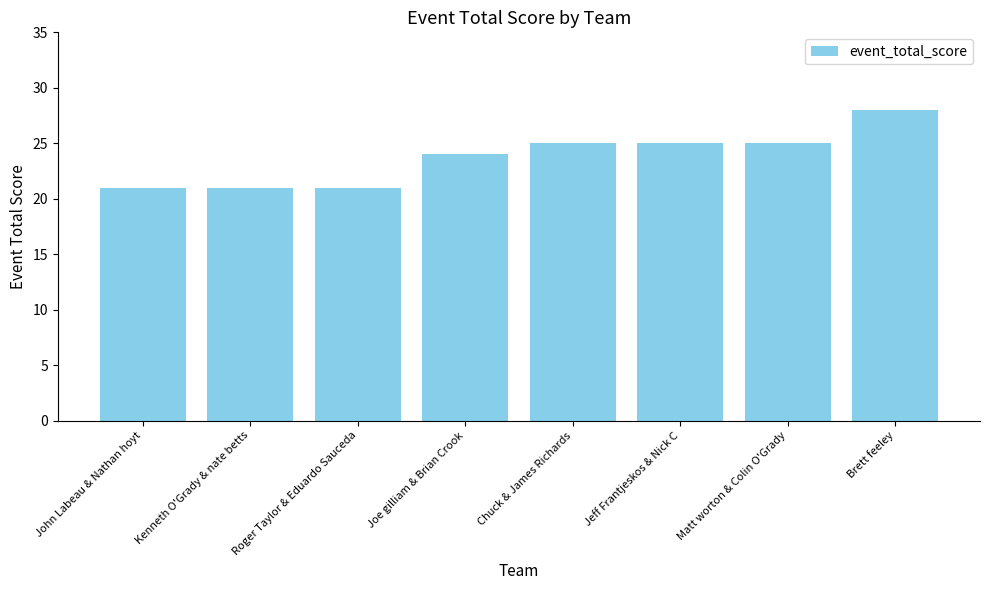

The value at John Labeau & Nathan hoyt is 29. True or false?

False